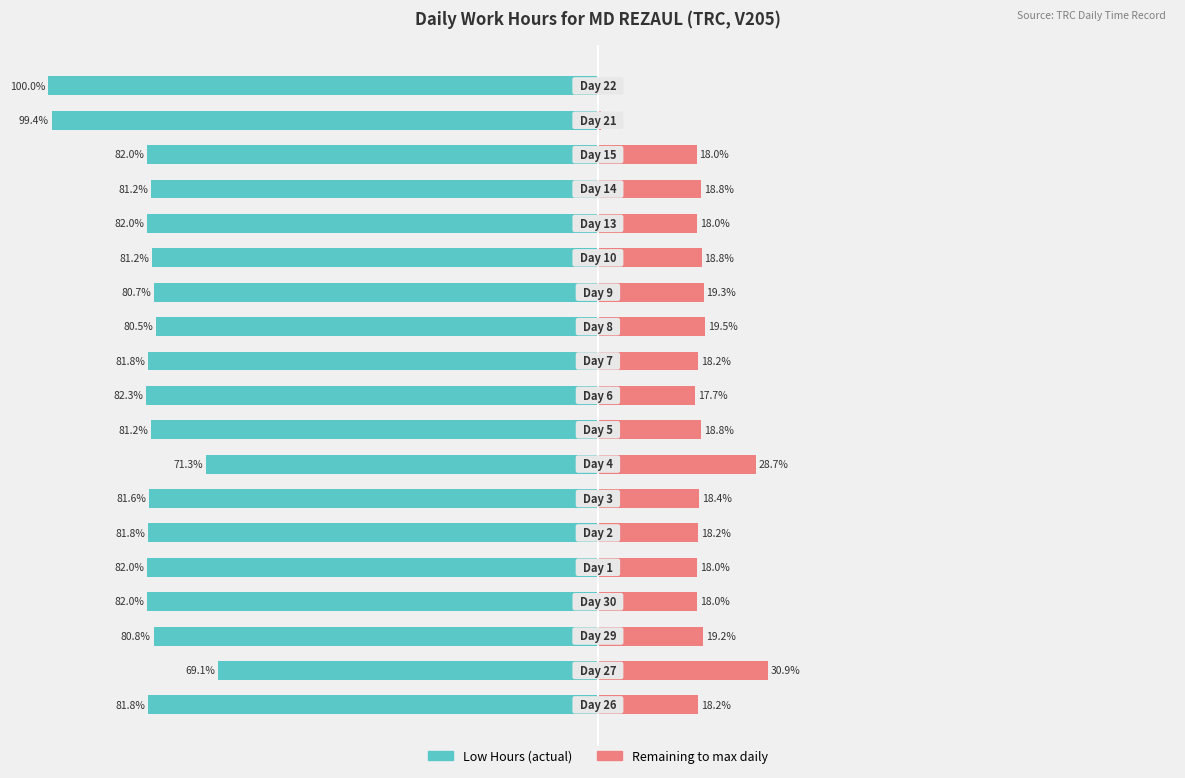

How many values in the Remaining to max series are below 18?

4